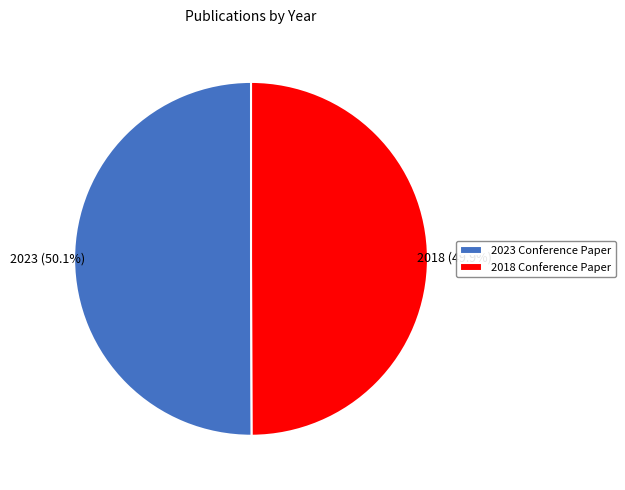

Is there any slice that represents more than half of the pie?

Yes